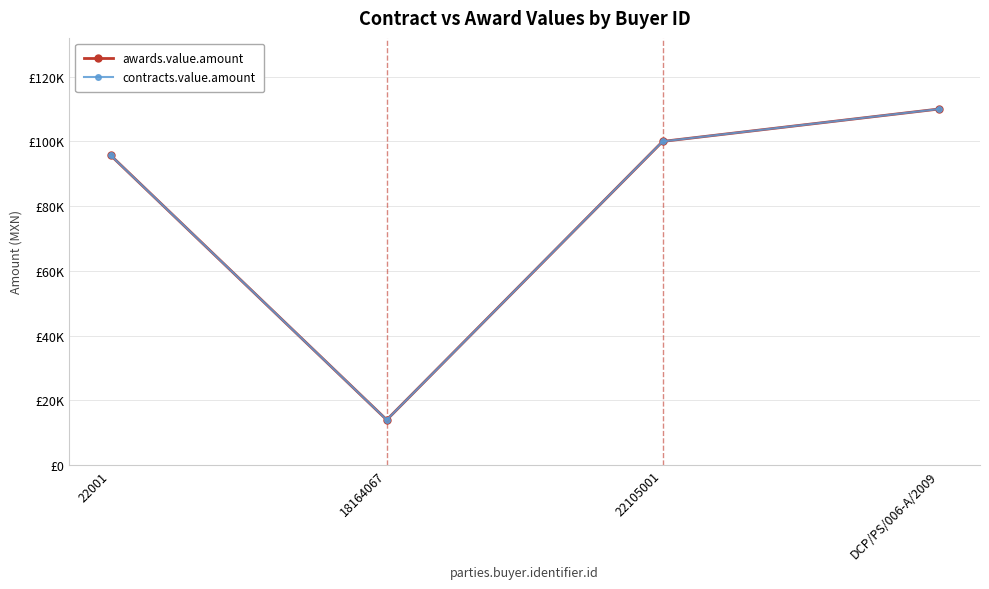

What is the sum of all contracts.value.amount values?

319572.2